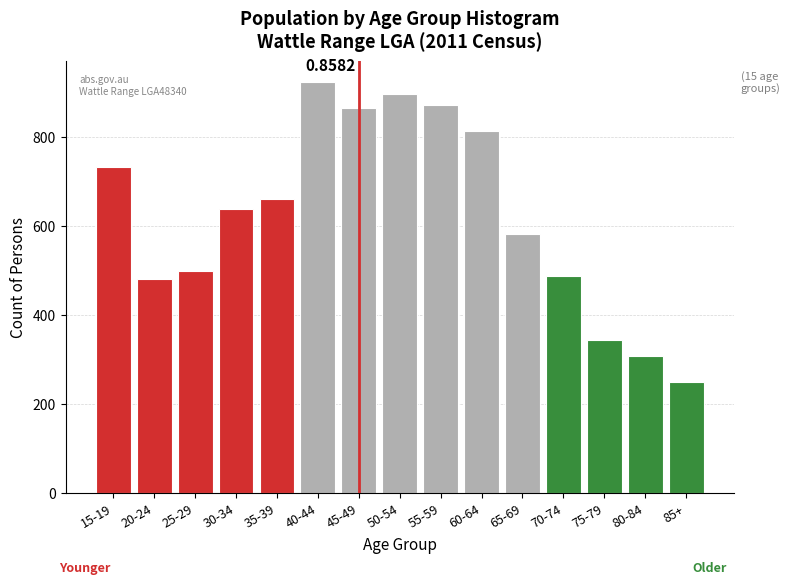

What is the change in value from 15-19 to 25-29?

-235